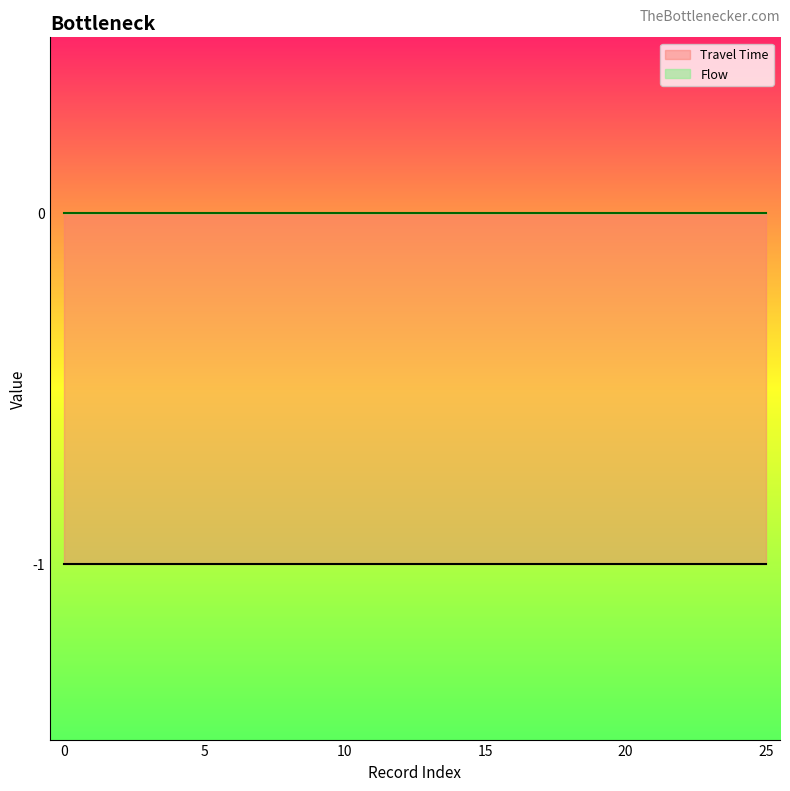

Which has a higher value, 2 or 4?

2